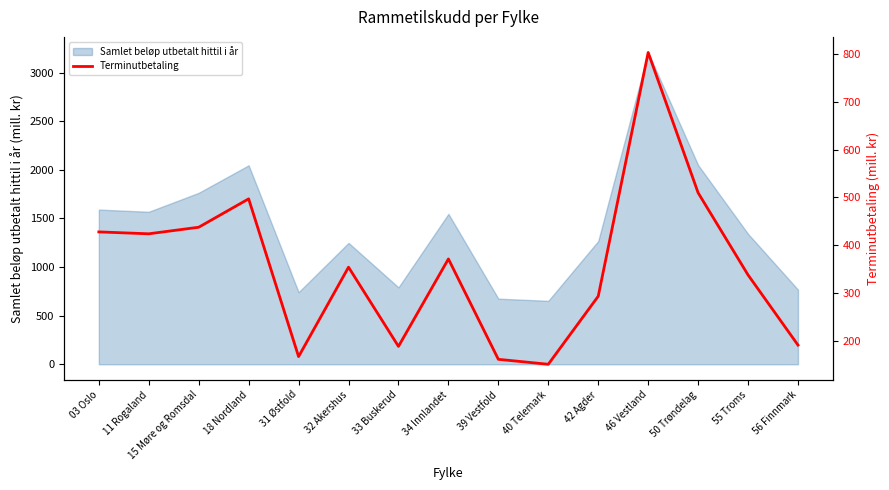

Which has a higher value, 40 Telemark or 11 Rogaland?

11 Rogaland